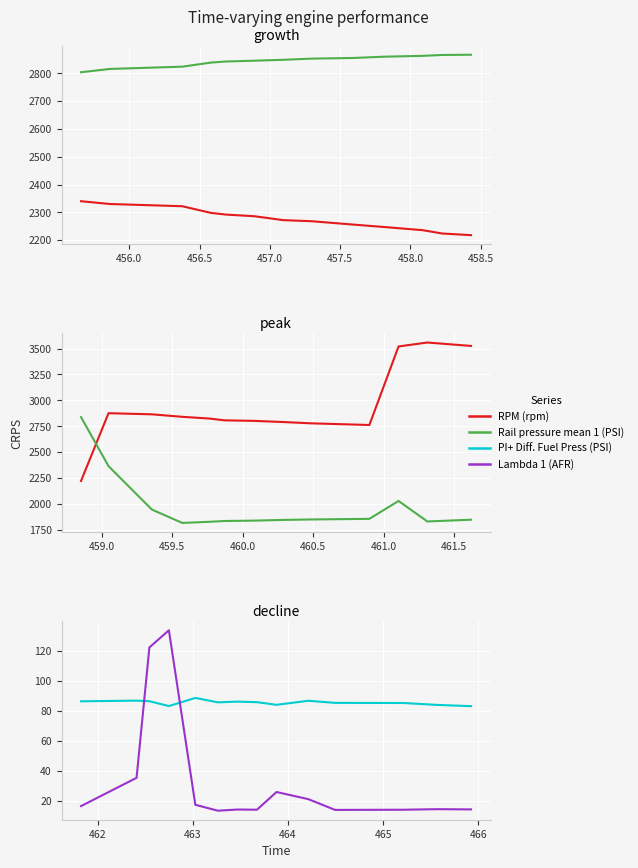

True or false: RPM (rpm) and PI+  Diff. Fuel Press (PSI) intersect in this chart.

False